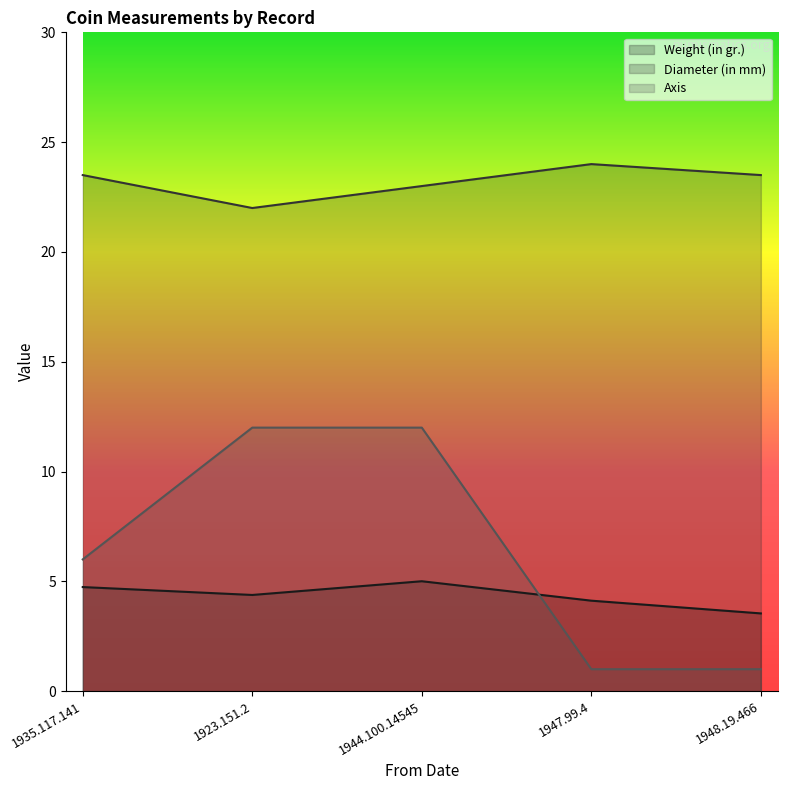

Is the value of Axis at 1948.19.466 greater than the value of Diameter (in mm) at 1944.100.14545?

No